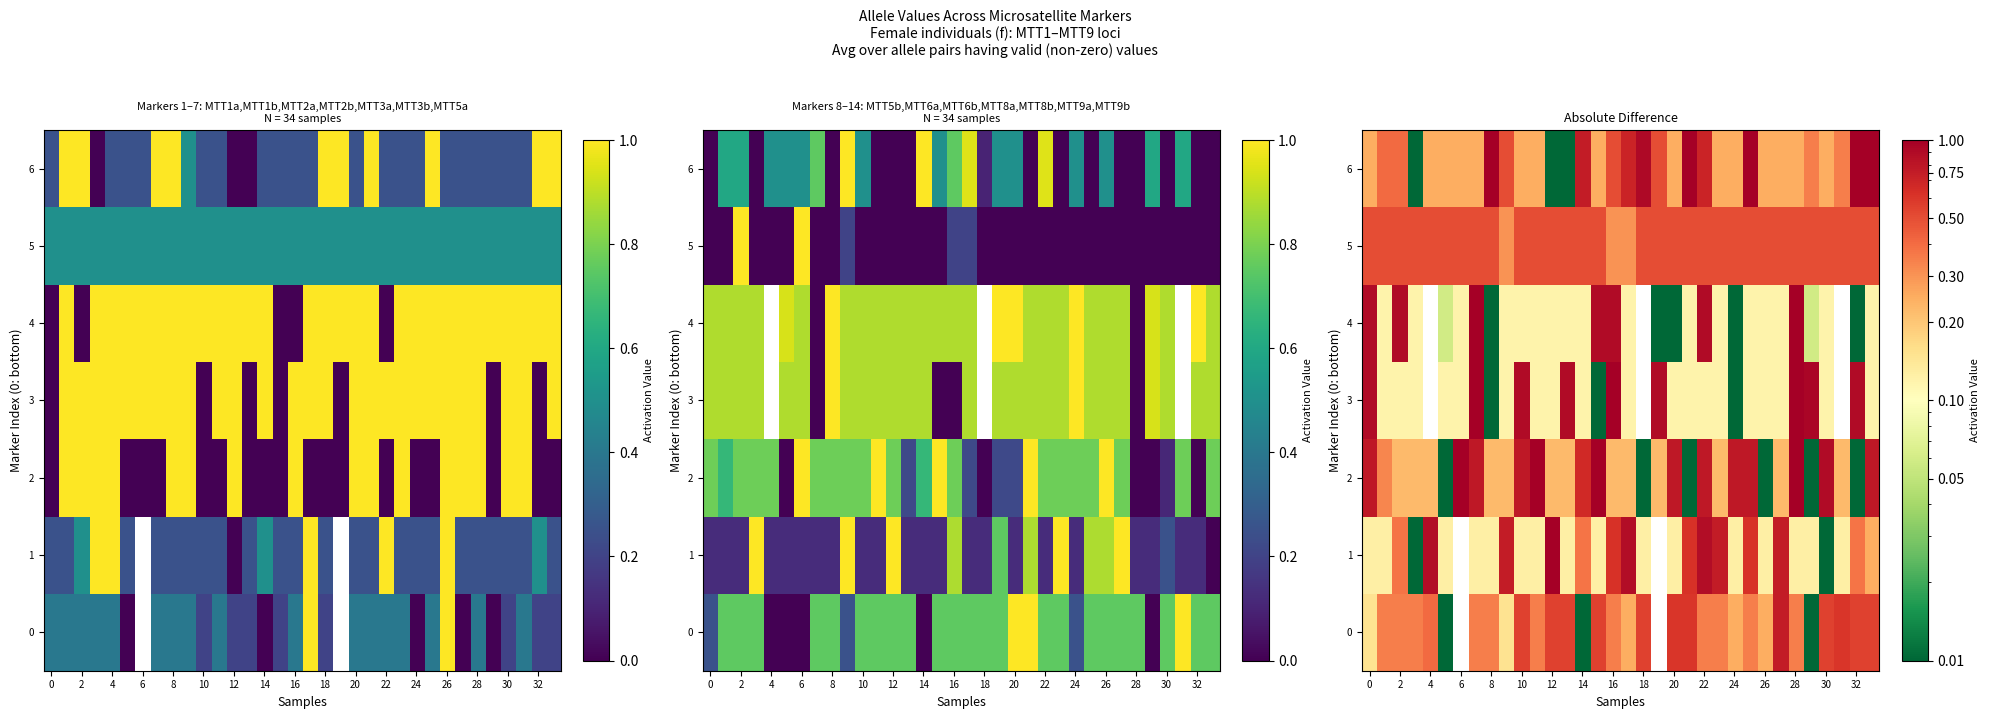

What is the average value of the 5 series?

0.5